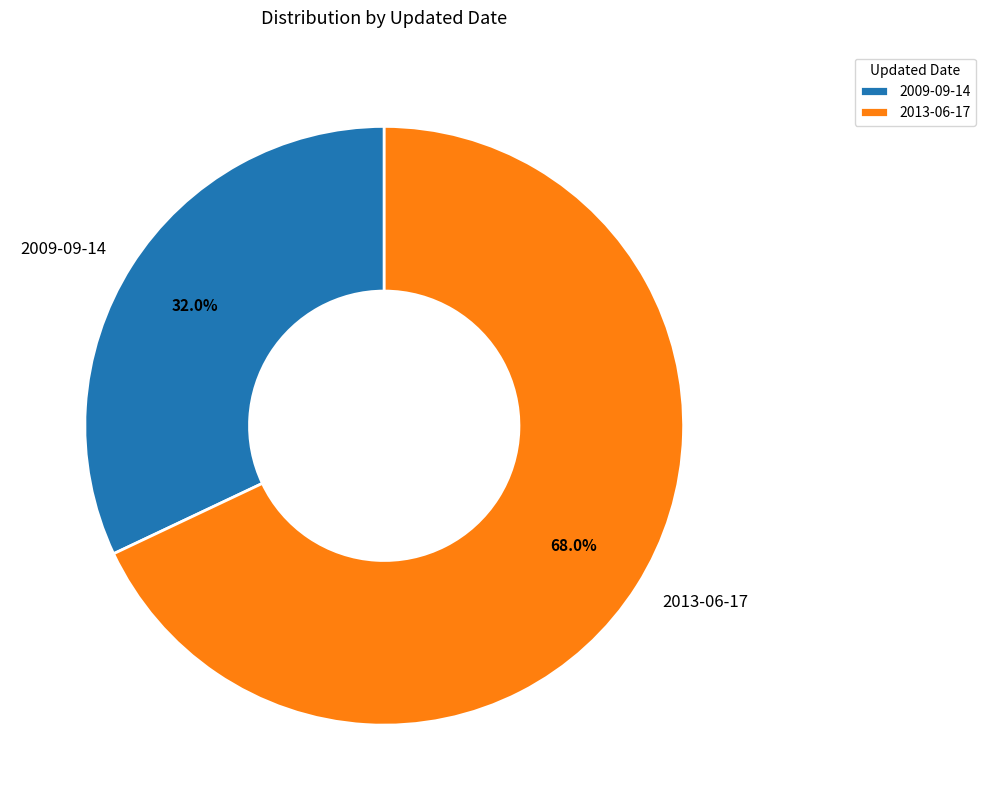

How many slices are in this pie chart?

2